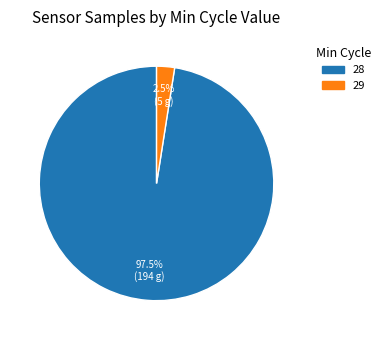

Is there any slice that represents more than half of the pie?

Yes